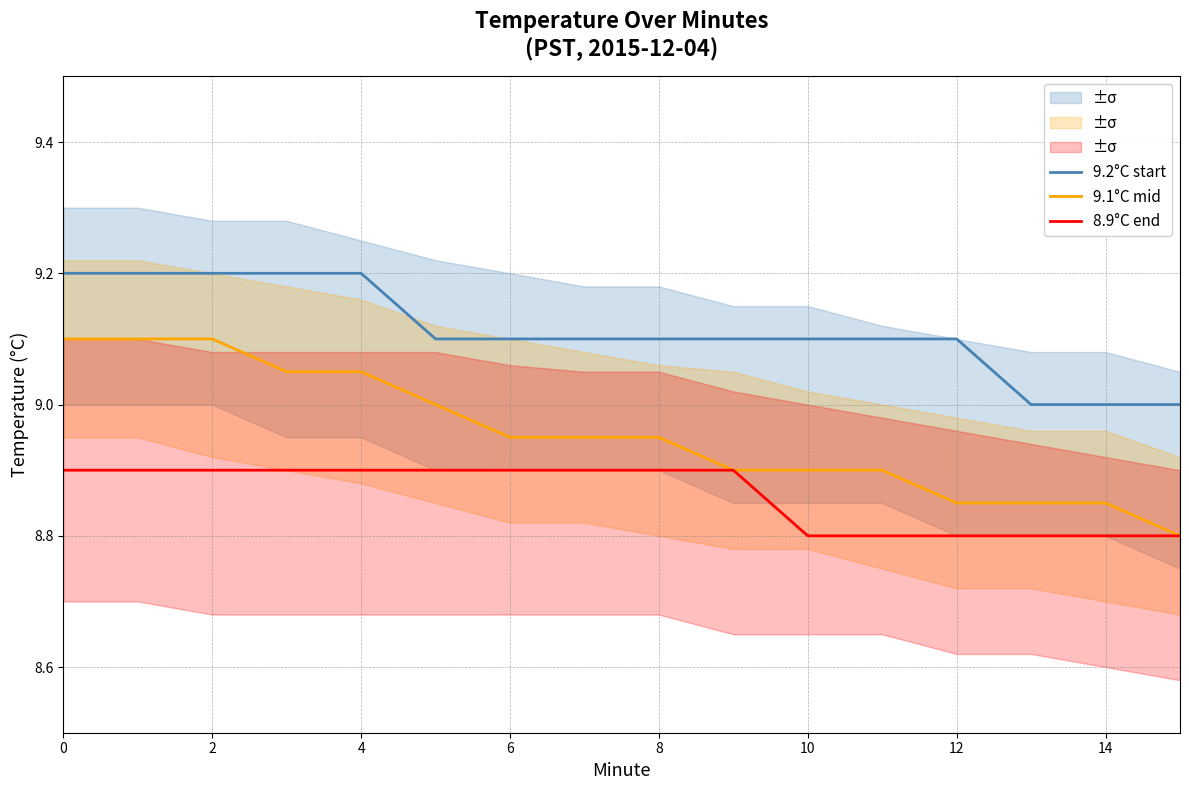

True or false: 9.2°C start and 8.9°C end cross at least once.

False